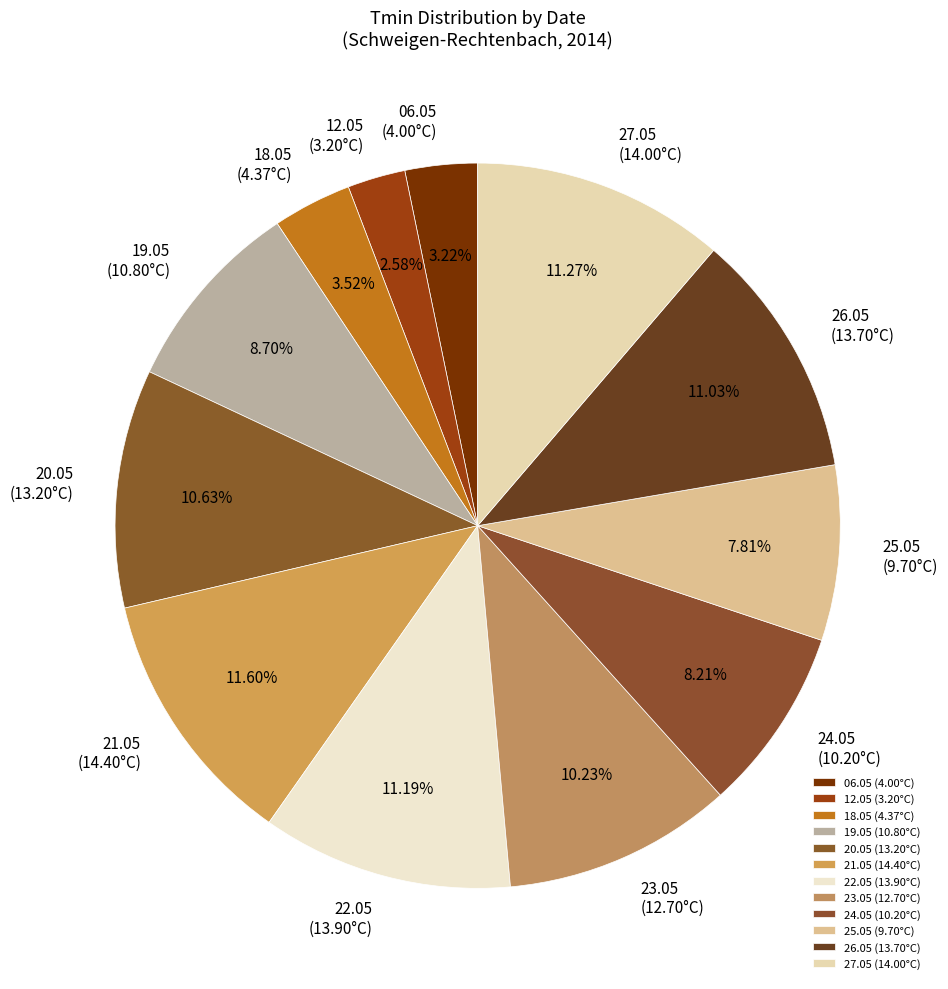

What is the ratio of the value at 19.05 (10.80°C) to the value at 26.05 (13.70°C)?

0.8